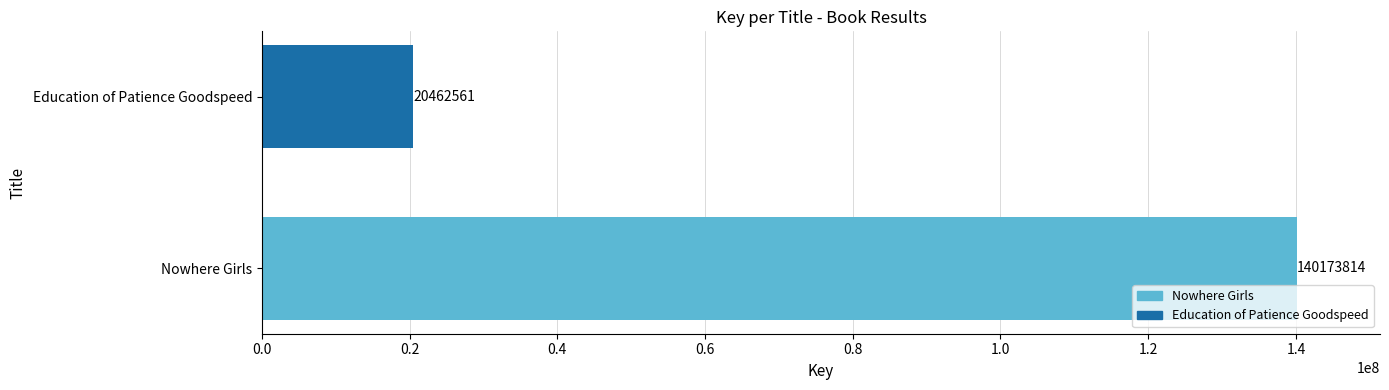

At which category does the chart reach its minimum across all series?

Education of Patience Goodspeed